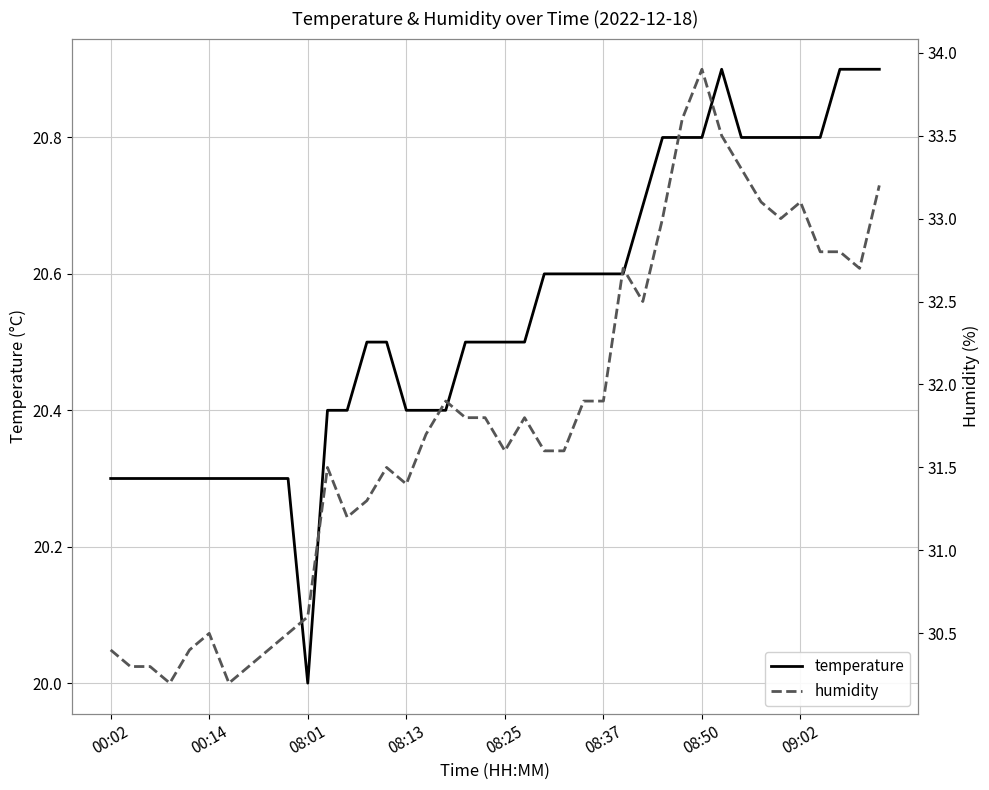

True or false: temperature and humidity intersect in this chart.

False